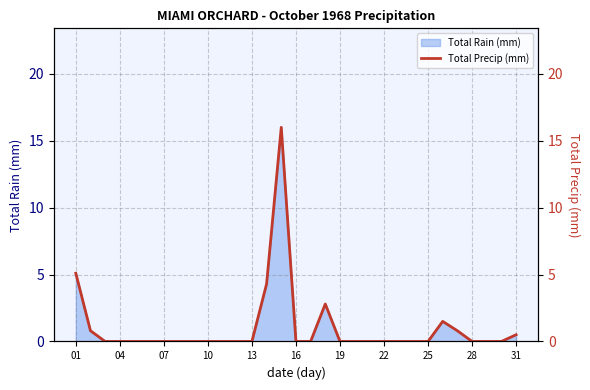

Does the chart have visible grid lines?

Yes